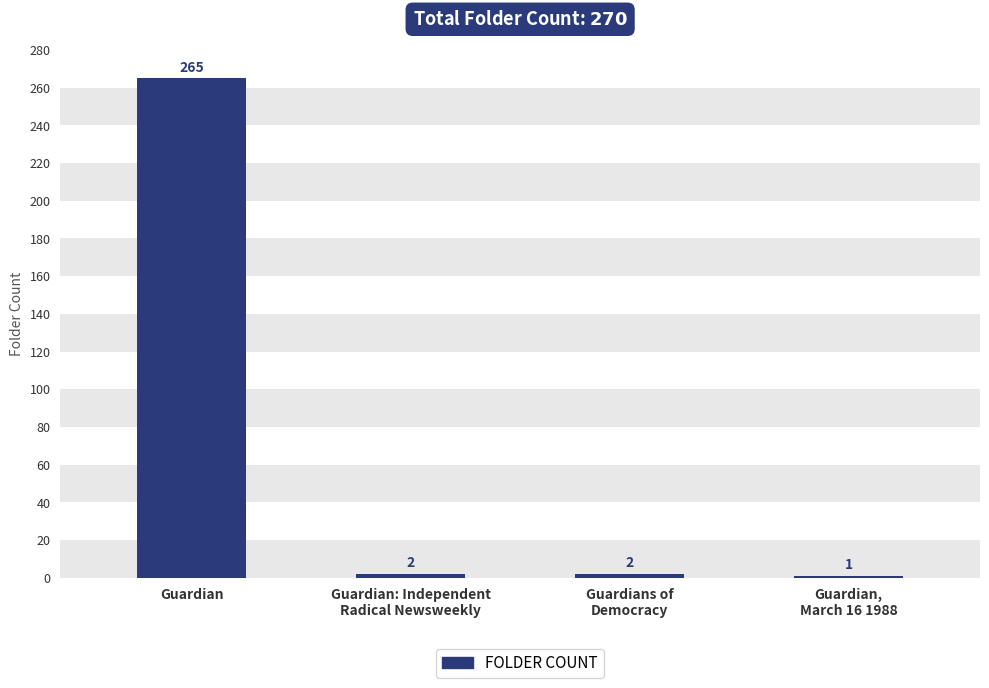

At which category does the chart reach its minimum across all series?

Guardian,
March 16 1988